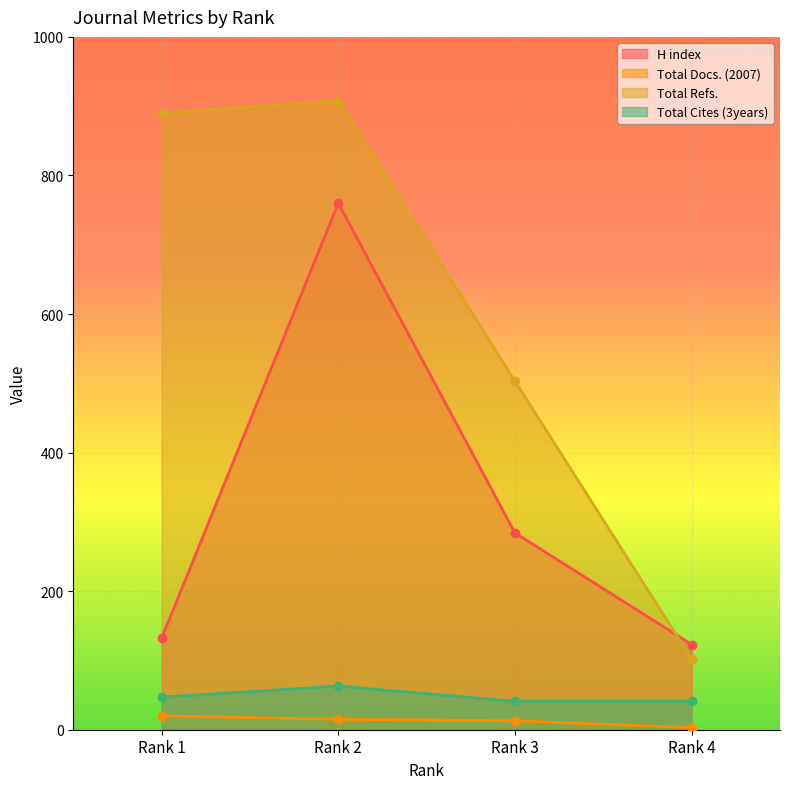

At which category does the chart reach its peak across all series?

Rank 2